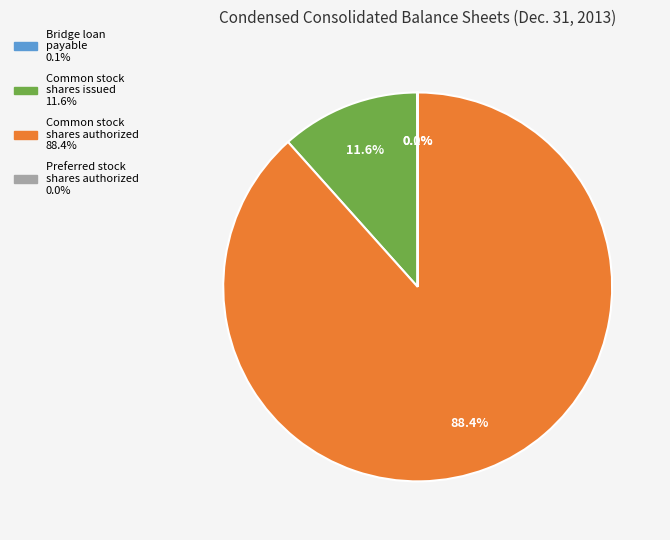

Is there any slice that represents more than half of the pie?

Yes